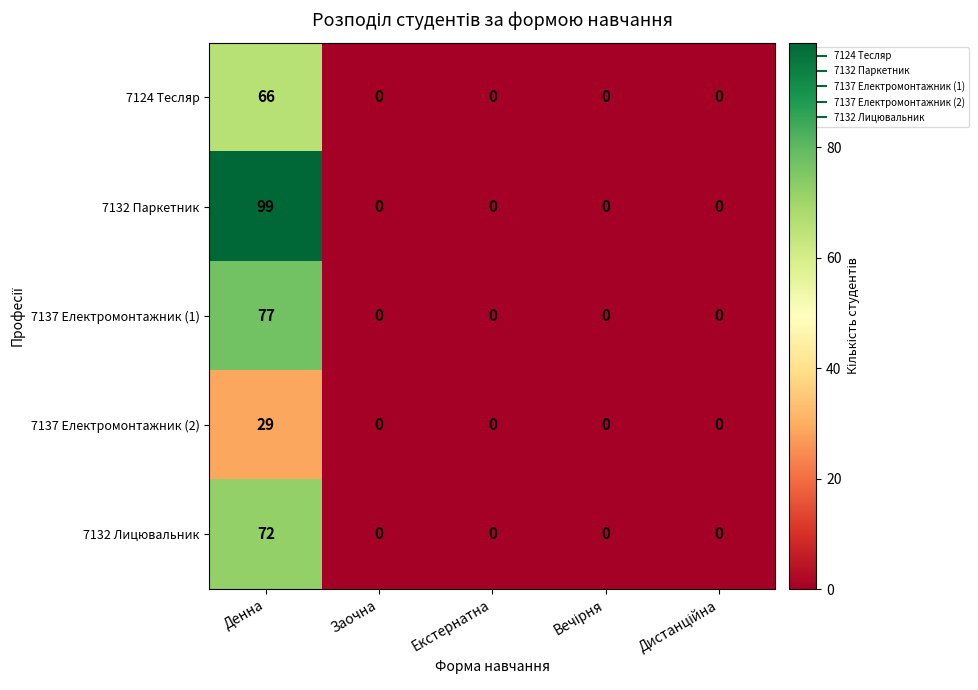

The 7137 Електромонтажник (1) series shows 36 at Заочна. True or false?

False